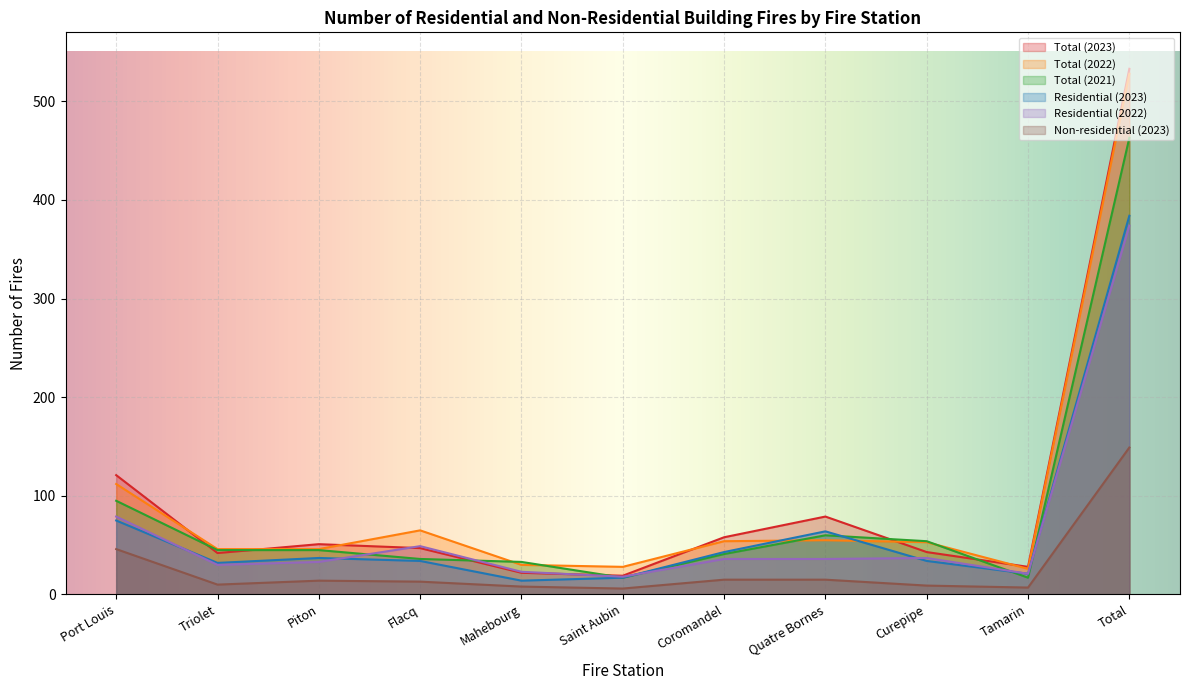

What is the spread (max minus min) of values at Piton?

37